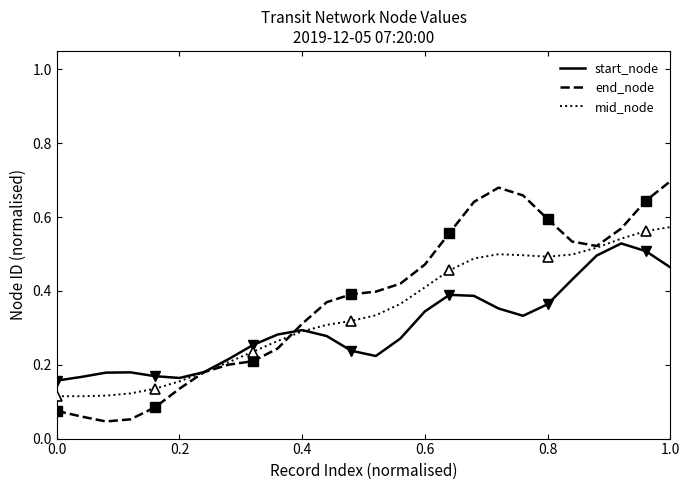

Count the number of data series in this chart.

3